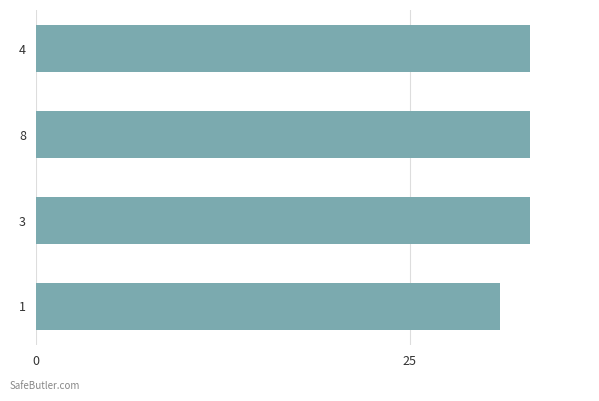

Approximately how many times larger is the value at 4 compared to 8?

1.0